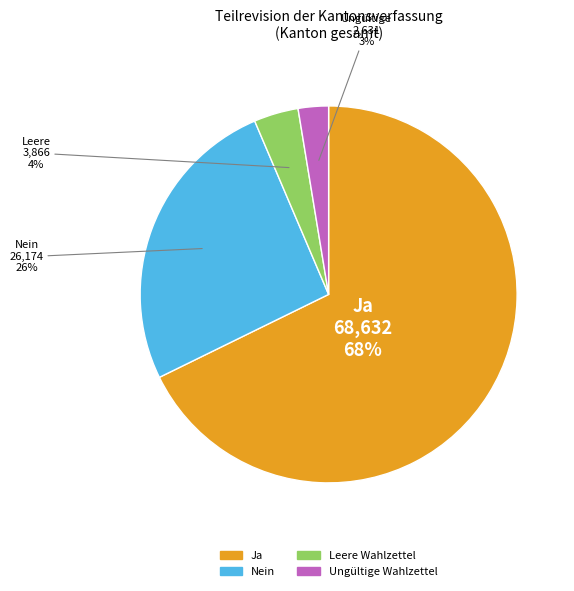

To the nearest percent, what is the difference between the Ja and Nein slice percentages?

42%